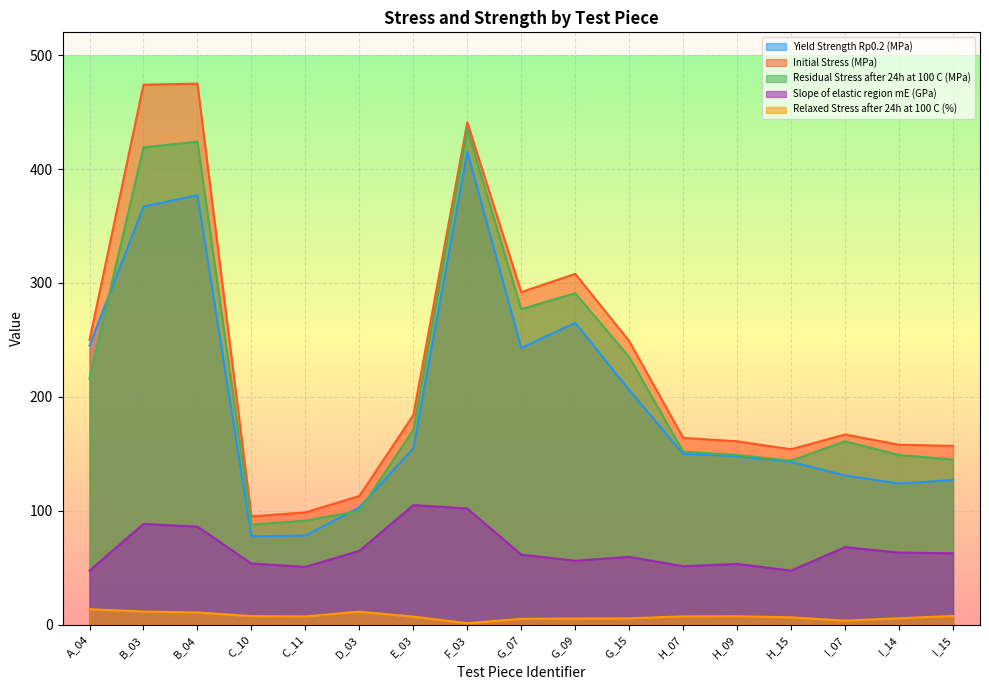

True or false: Slope of elastic region mE (GPa) and Residual Stress after 24h at 100 C (MPa) cross at least once.

False